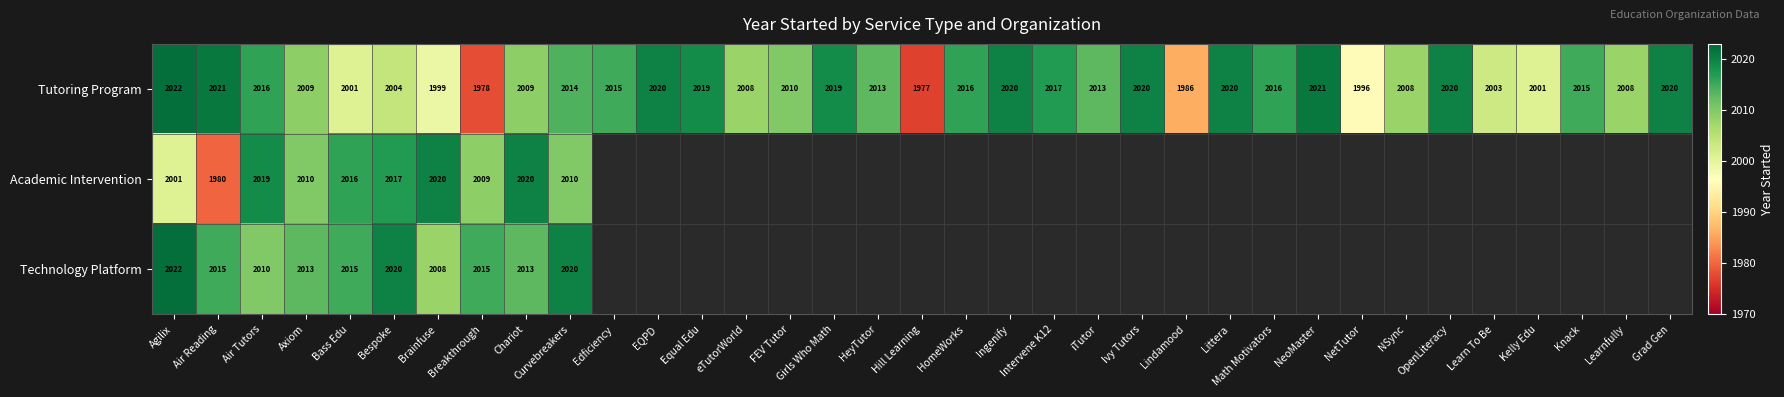

What is the sum of all Tutoring Program values?

70354